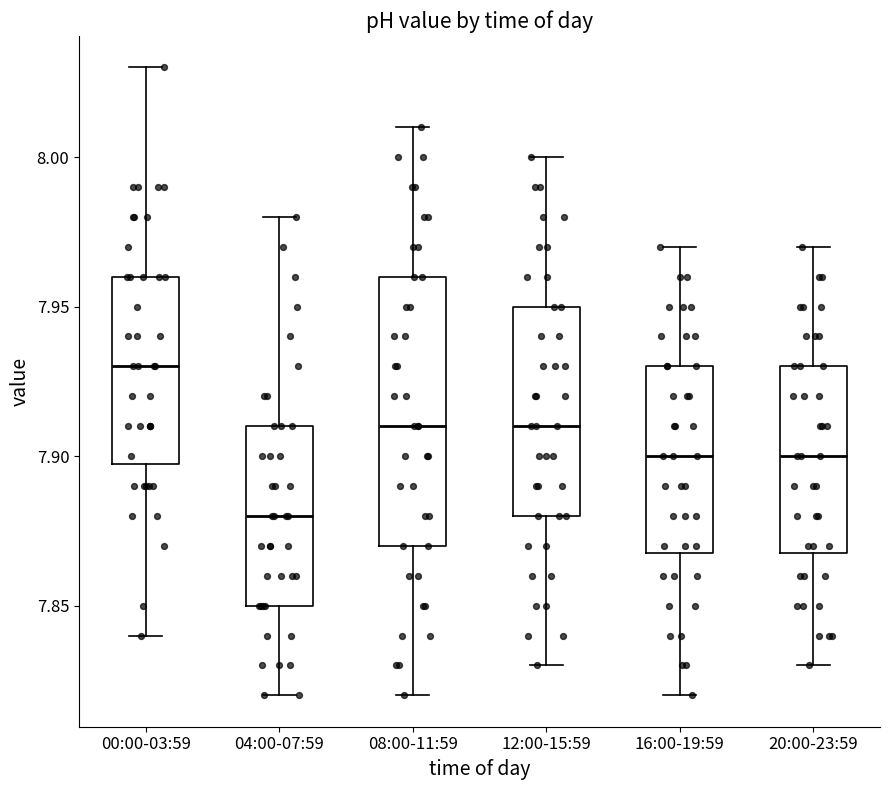

Which box has the highest median line?

00:00-03:59